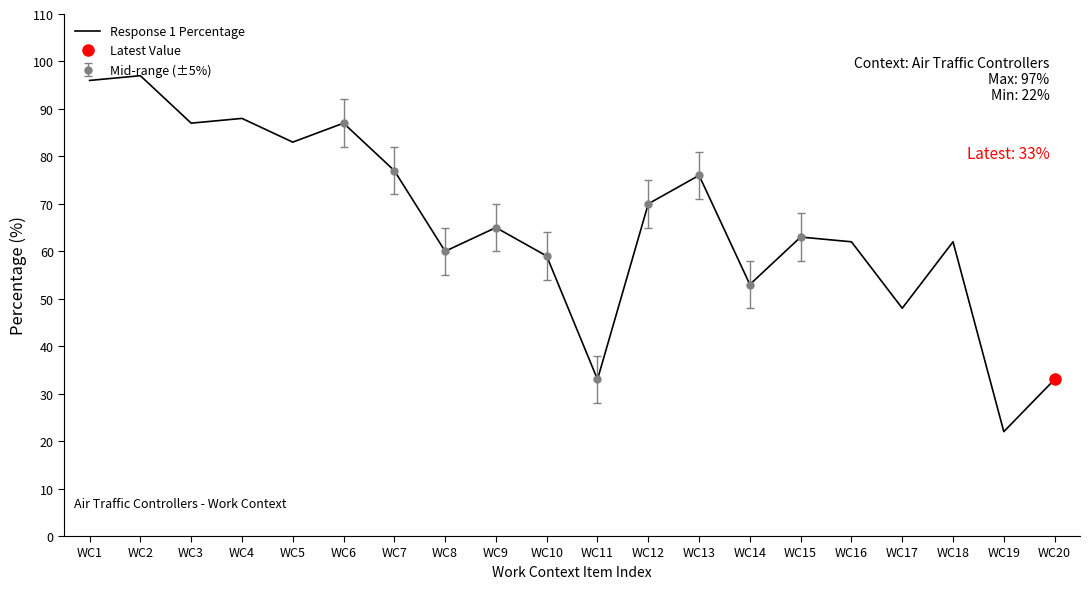

How many series are shown in this chart?

1